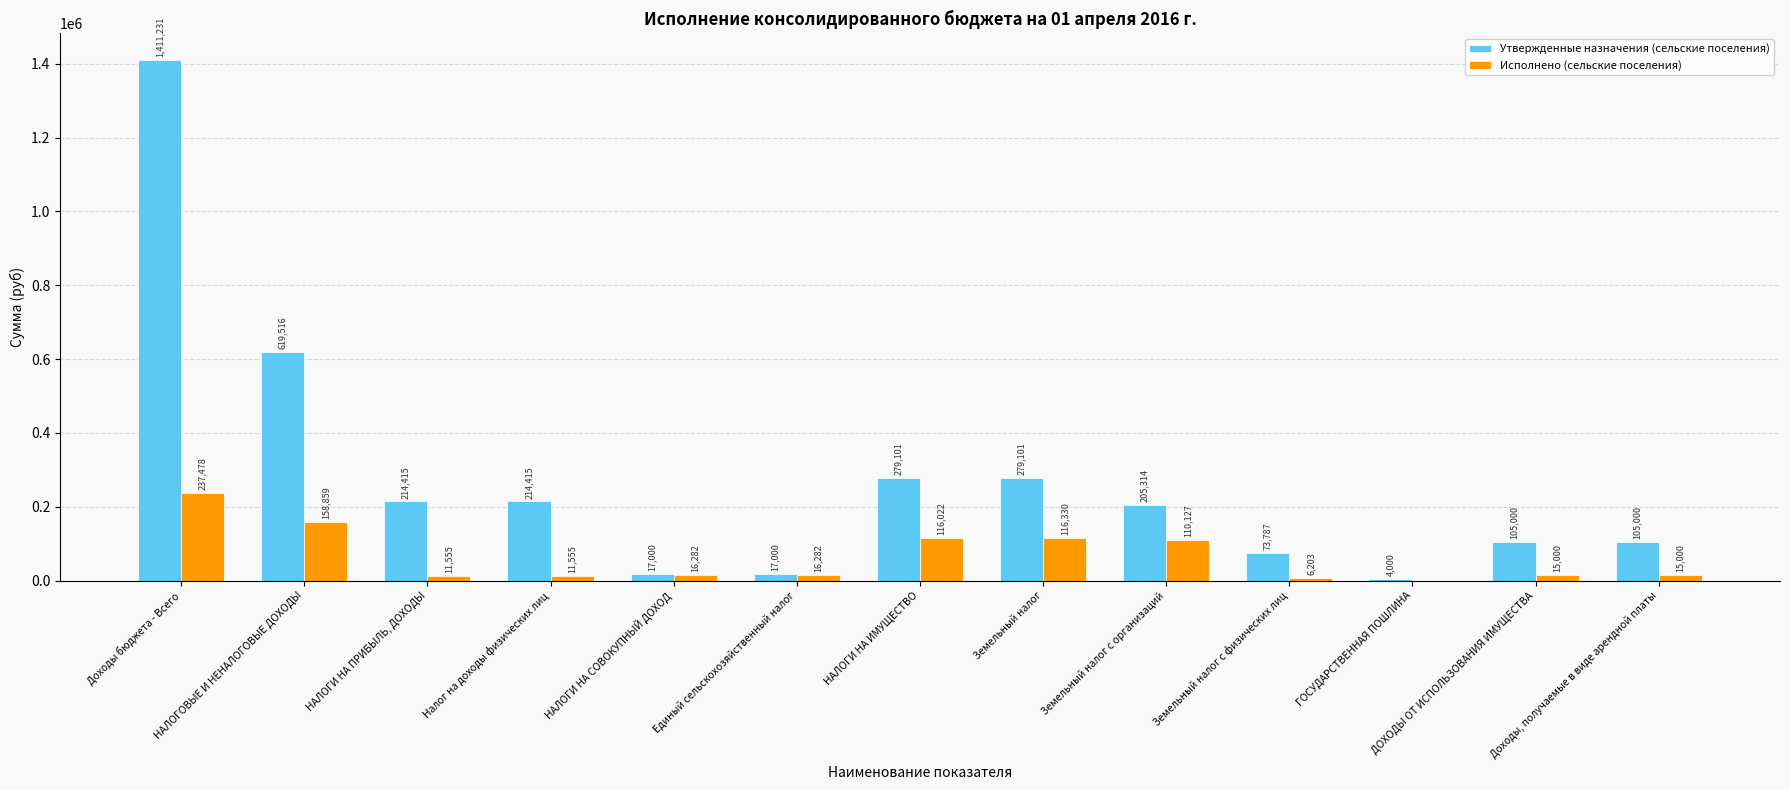

How many data points in Исполнено (сельские поселения) are above 16282?

7